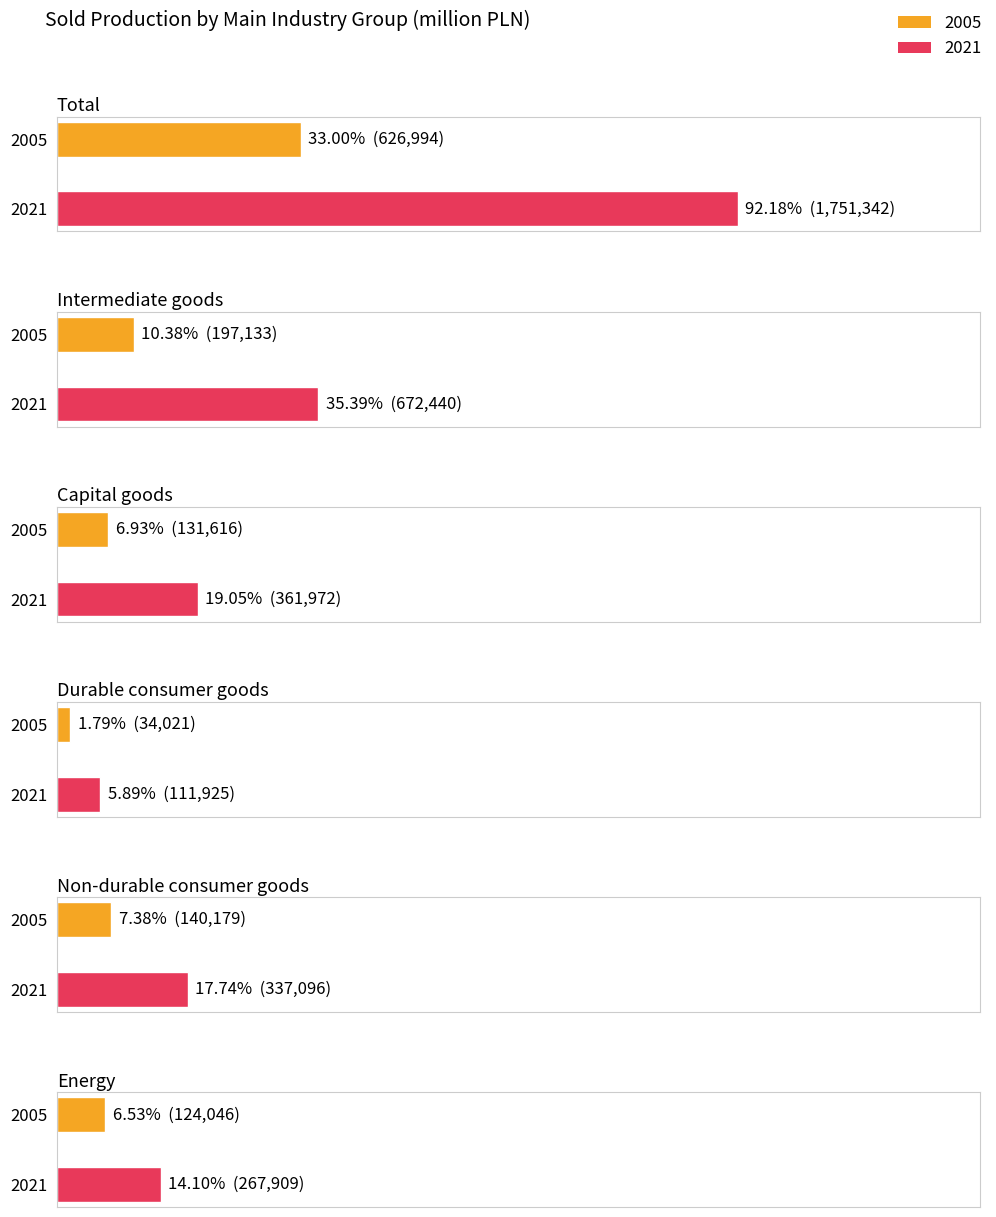

What are all the series names shown in the legend?

2005, 2021